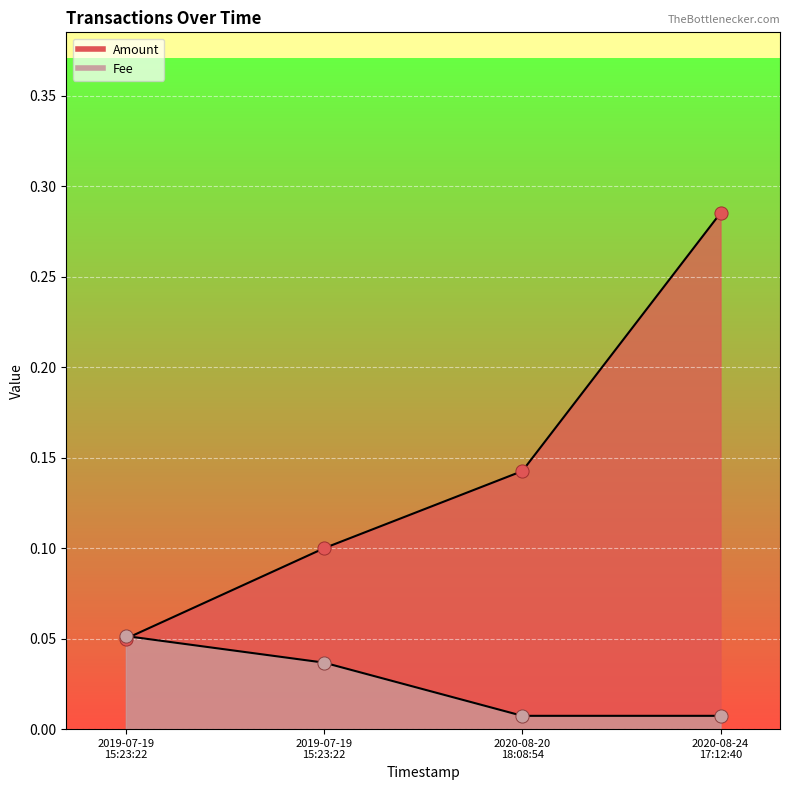

Which series has the largest total across all categories?

Amount